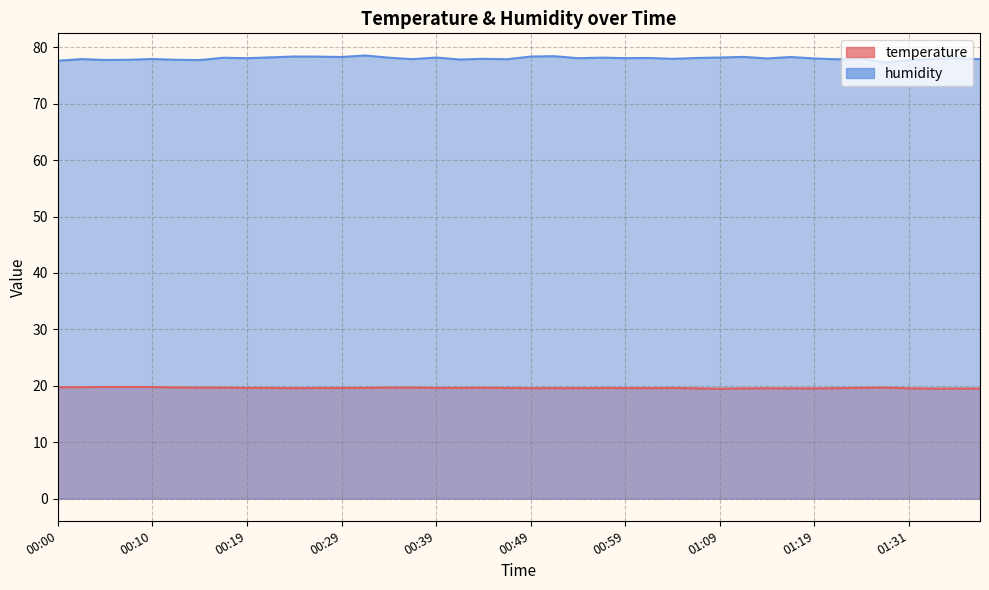

How many data points does each series have?

40